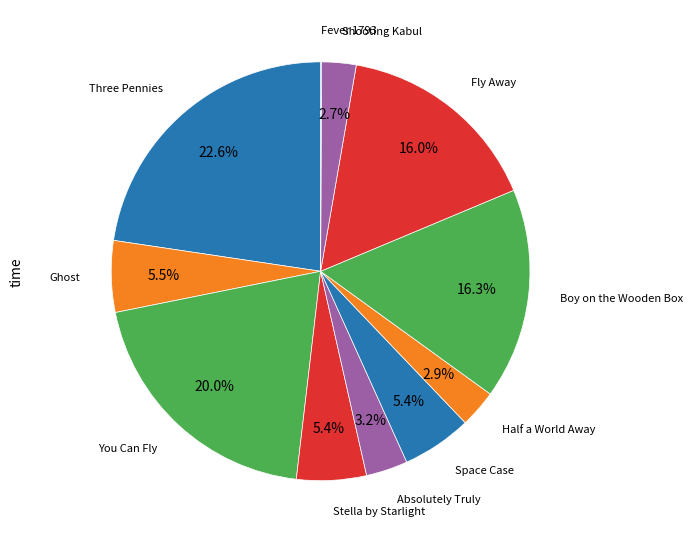

To the nearest percent, what percentage of the pie is Fly Away?

16%